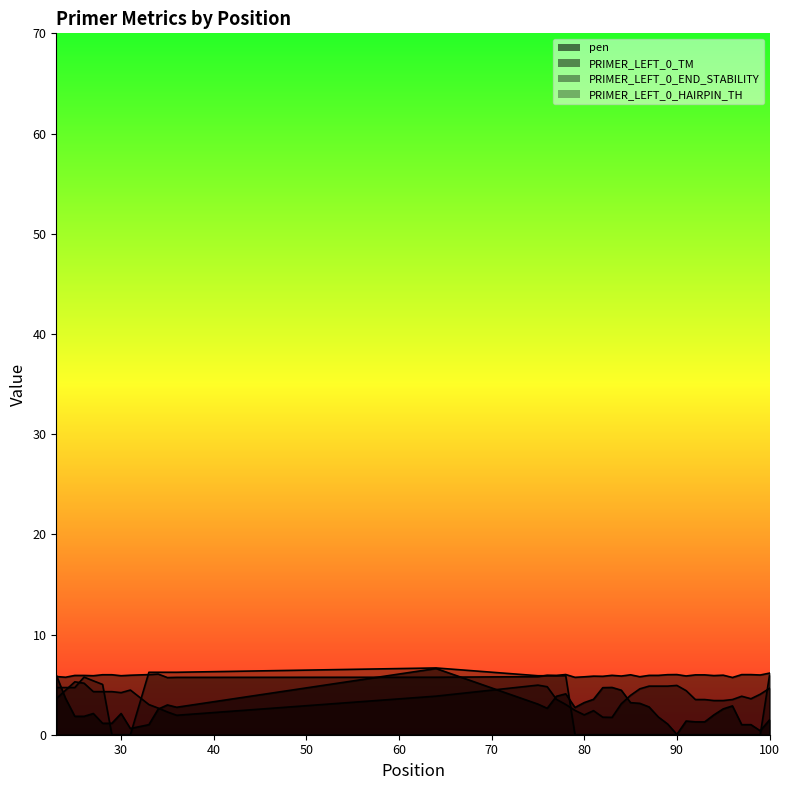

List the series in order of their peak value, highest first.

PRIMER_LEFT_0_HAIRPIN_TH, pen, PRIMER_LEFT_0_TM, PRIMER_LEFT_0_END_STABILITY